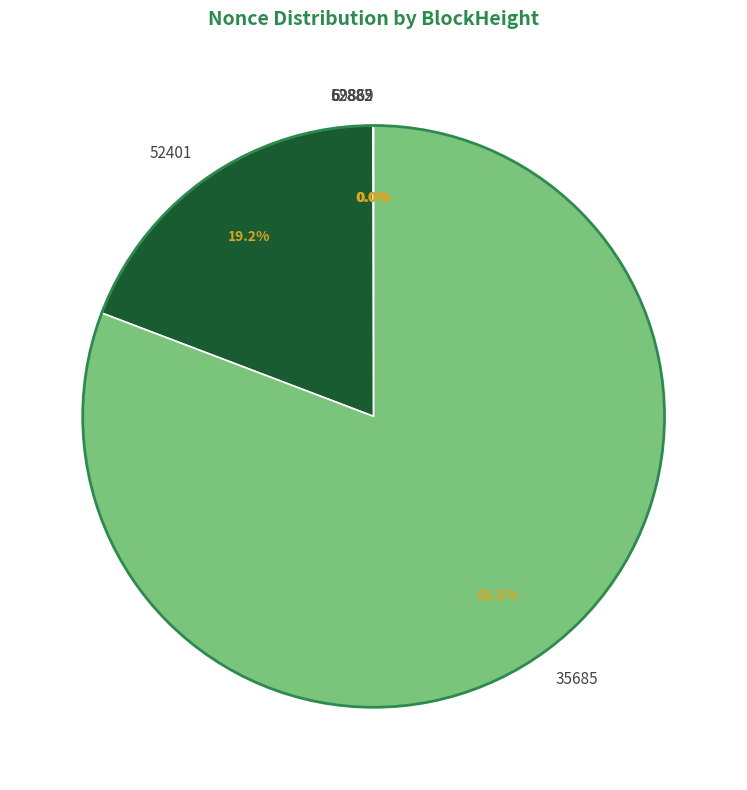

The 52882 slice represents 1% of the pie. True or false?

False